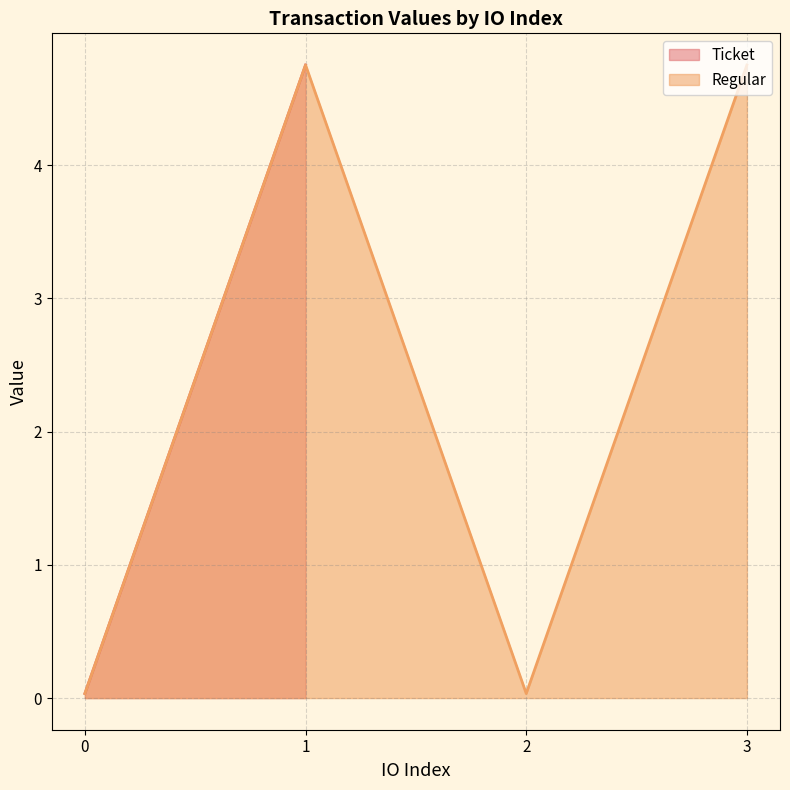

True or false: Regular has a value of 0.0 at 0.

True